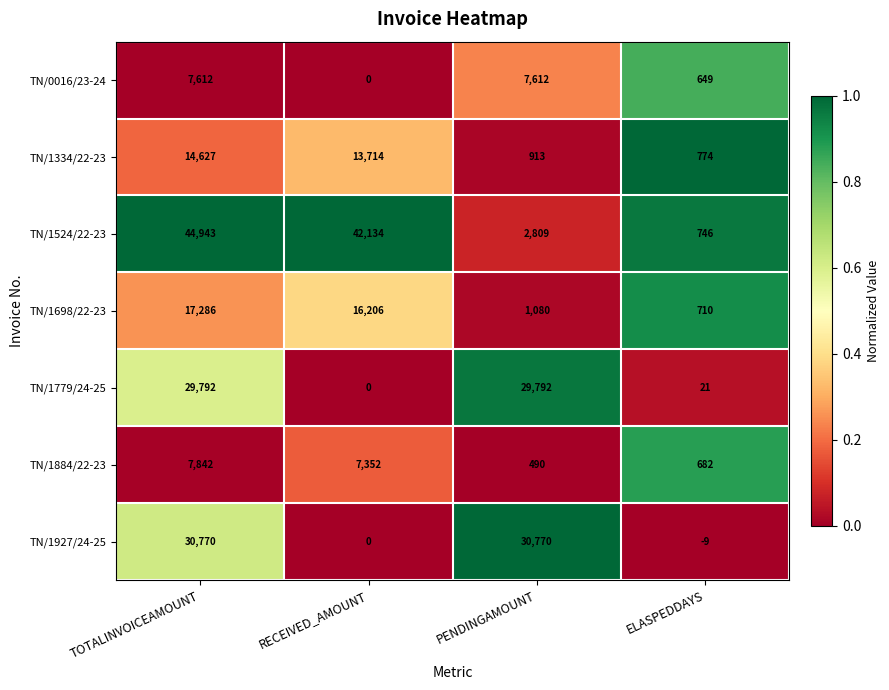

How many series are shown in this chart?

7